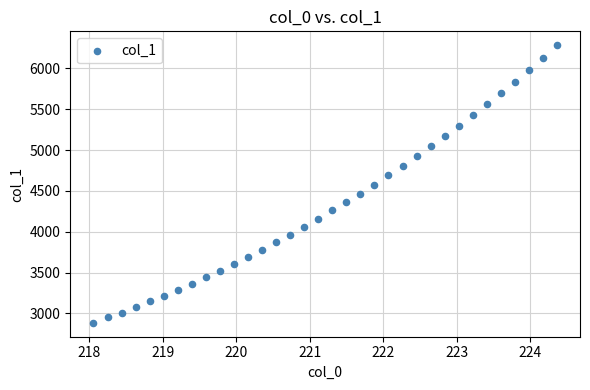

What is the range of X values (max minus min)?

6.3